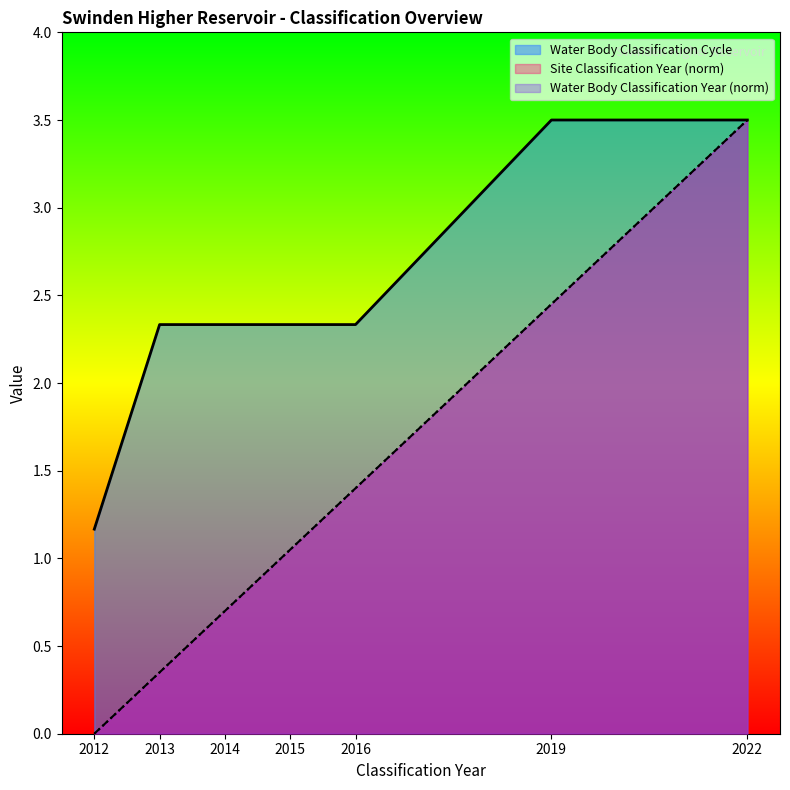

Which category has the highest value in the Water Body Classification Year series?

2022